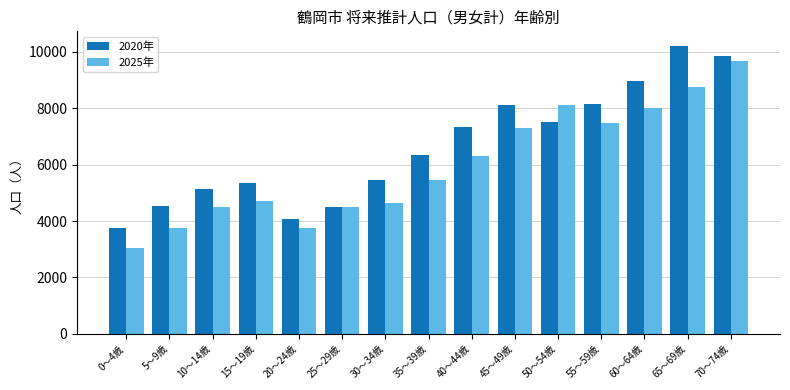

What is the value of the 2025年 bar at the 14th from the left?

8735